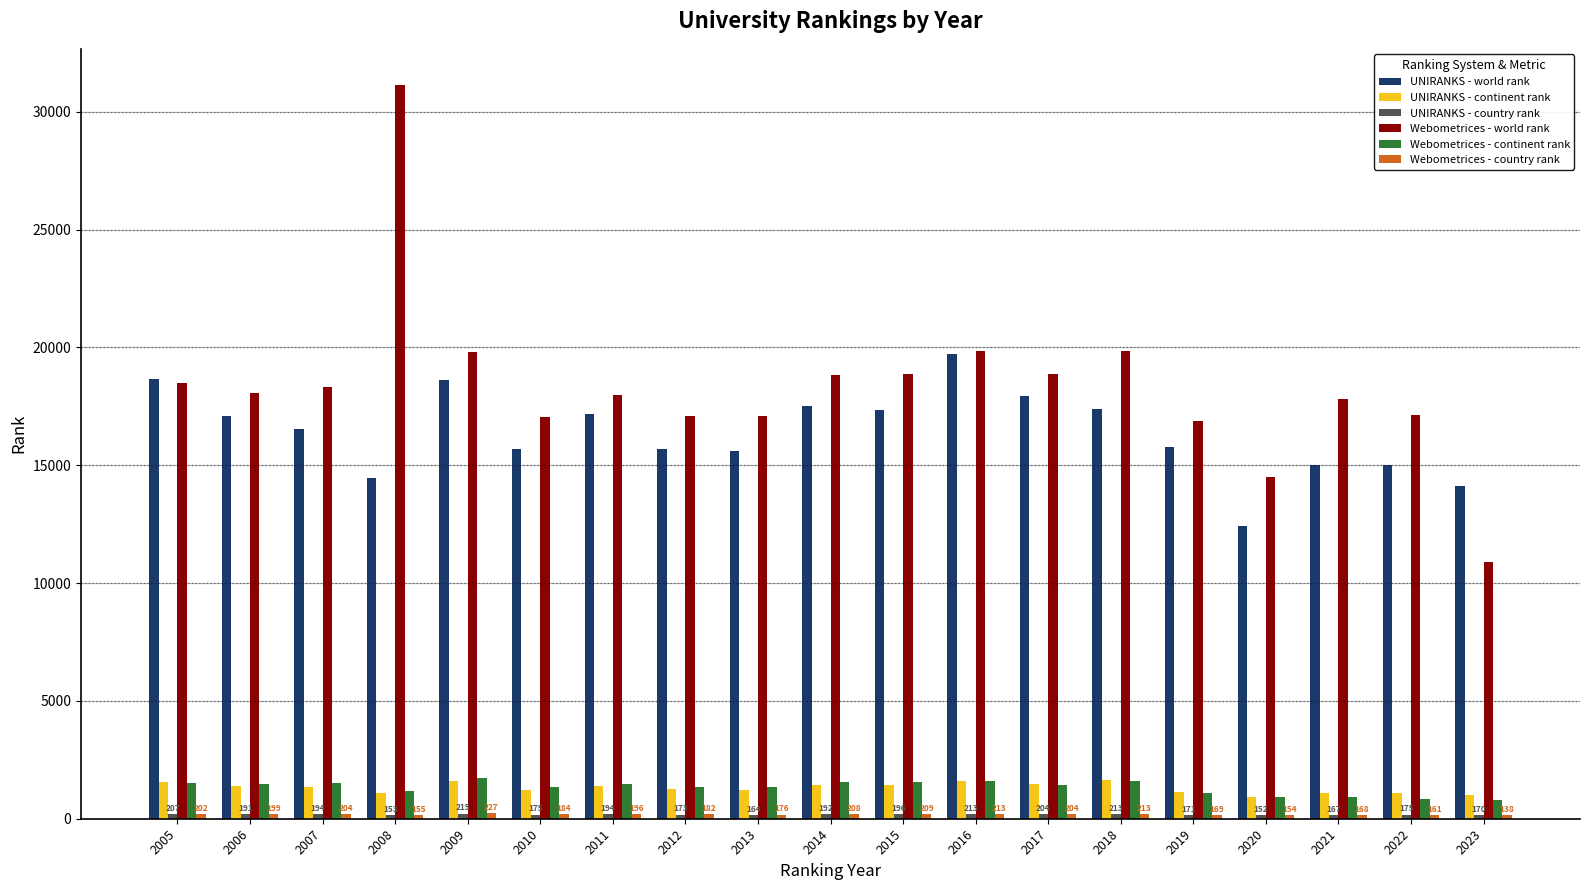

What is the greatest value displayed?

31111